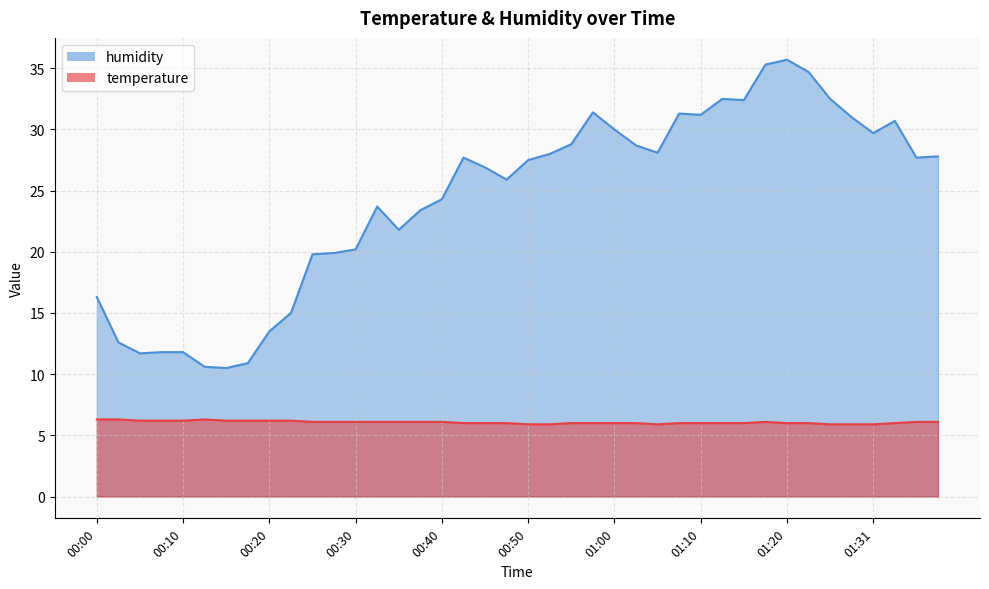

Reading left to right, extract all data points from this chart.

temperature: 00:00=6.3	00:03=6.3	00:05=6.2	00:08=6.2	00:10=6.2	00:13=6.3	00:15=6.2	00:18=6.2	00:20=6.2	00:23=6.2	00:25=6.1	00:28=6.1	00:30=6.1	00:32=6.1	00:35=6.1	00:37=6.1	00:40=6.1	00:42=6.0	00:45=6.0	00:47=6.0	00:50=5.9	00:52=5.9	00:55=6.0	00:57=6.0	01:00=6.0	01:02=6.0	01:05=5.9	01:07=6.0	01:10=6.0	01:12=6.0	01:15=6.0	01:17=6.1	01:20=6.0	01:22=6.0	01:25=5.9	01:28=5.9	01:31=5.9	01:33=6.0	01:36=6.1	01:38=6.1
humidity: 00:00=16.3	00:03=12.6	00:05=11.7	00:08=11.8	00:10=11.8	00:13=10.6	00:15=10.5	00:18=10.9	00:20=13.5	00:23=15.0	00:25=19.8	00:28=19.9	00:30=20.2	00:32=23.7	00:35=21.8	00:37=23.4	00:40=24.3	00:42=27.7	00:45=26.9	00:47=25.9	00:50=27.5	00:52=28.0	00:55=28.8	00:57=31.4	01:00=30.0	01:02=28.7	01:05=28.1	01:07=31.3	01:10=31.2	01:12=32.5	01:15=32.4	01:17=35.3	01:20=35.7	01:22=34.7	01:25=32.5	01:28=31.0	01:31=29.7	01:33=30.7	01:36=27.7	01:38=27.8